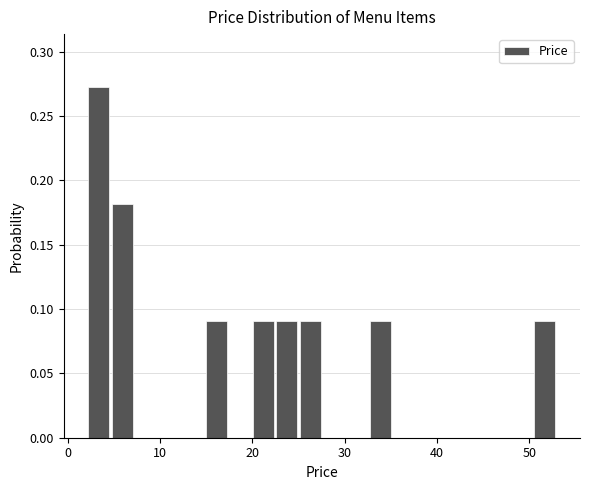

Read against the x-axis, roughly where is the centre of the tallest bar?

3